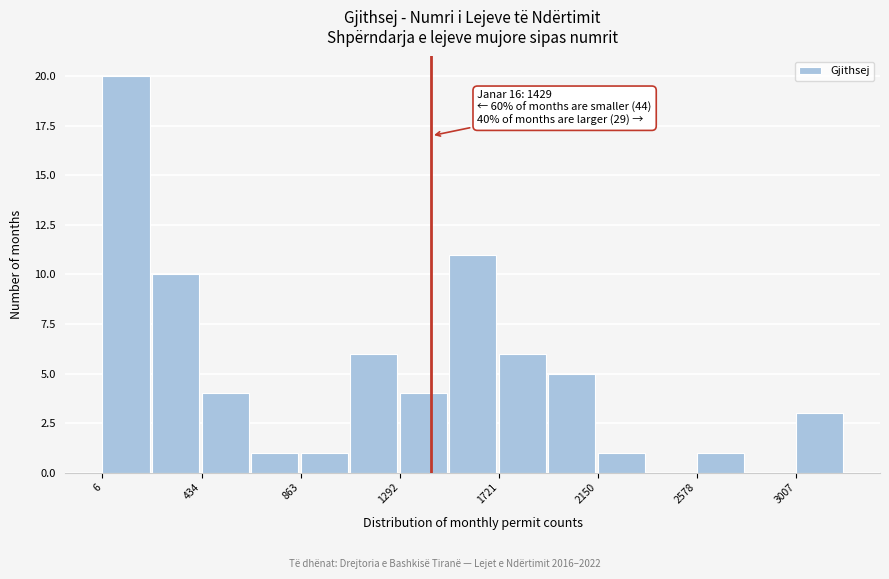

Over which range of the x-axis is the bar tallest?

0 to 200